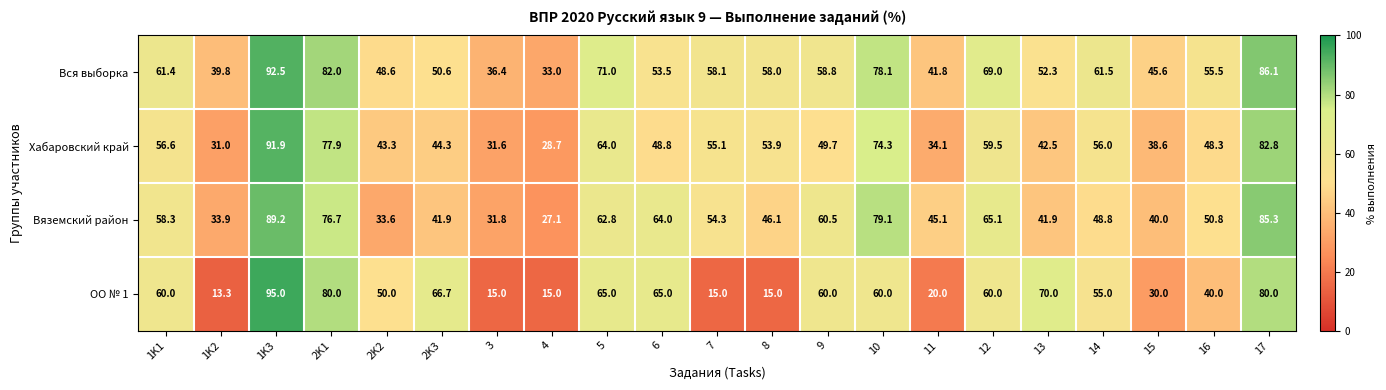

What is the minimum value for Вся выборка?

33.0